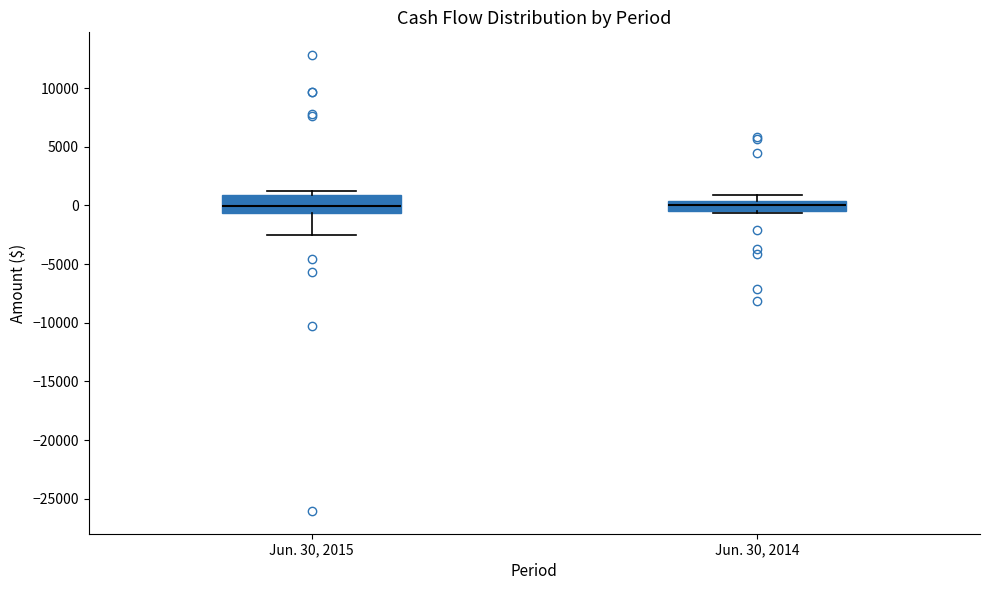

Reading left to right, transcribe this box plot: for each box, give where its median line is, the range the box spans, and where its two whiskers end, as read against the y-axis. The values are not printed on the chart, so give them approximately, as read against the axis.

Jun. 30, 2015: median 0, box -500 to 1000, whiskers -2500 to 1000 (just above the box's upper edge)
Jun. 30, 2014: median 0, box -500 to 500, whiskers -500 (just below the box's lower edge) to 1000